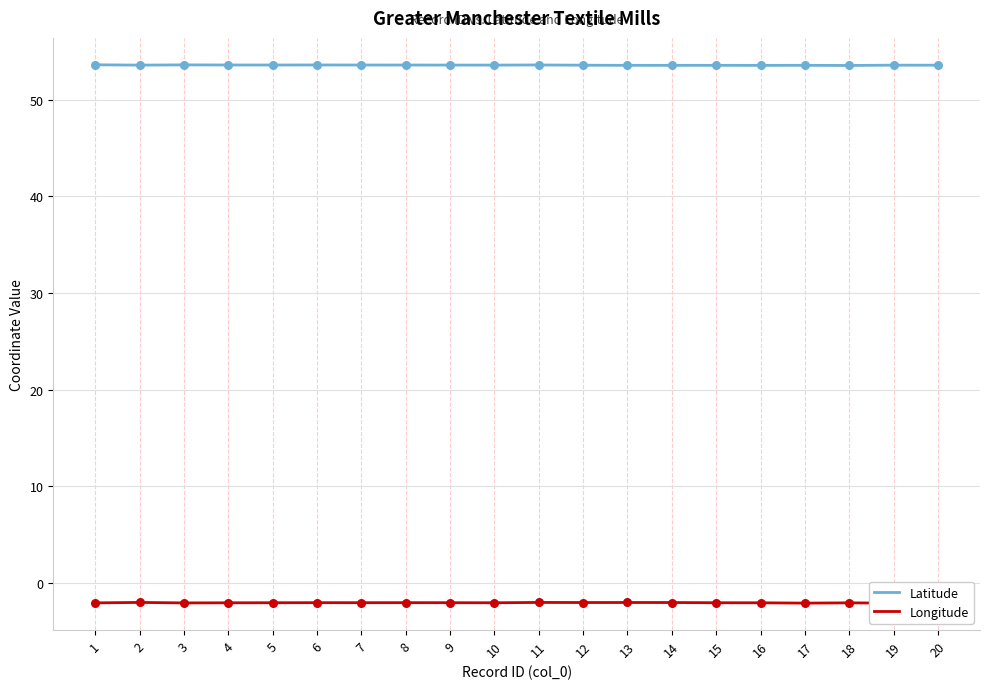

At which category is the sum across all series the highest?

11